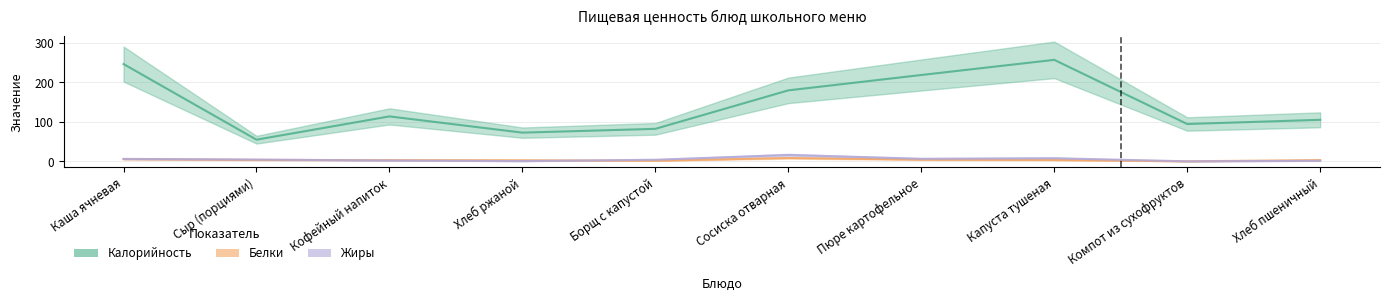

What is the difference between the Белки values at Сосиска отварная and Капуста тушеная?

5.0